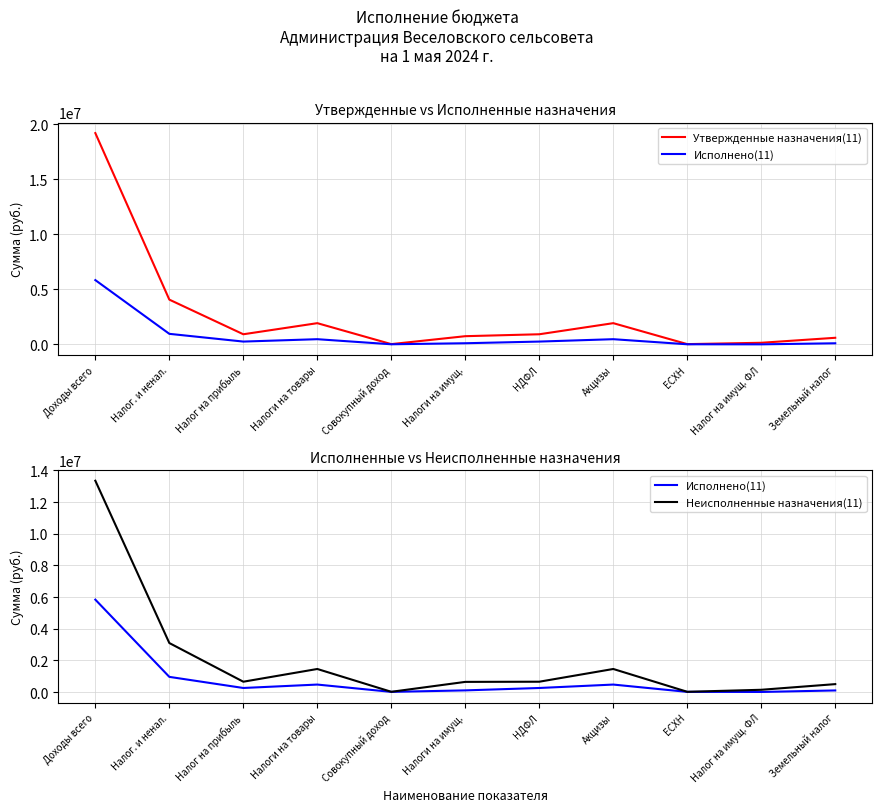

What is the total value across all series at Совокупный доход?

48000.0